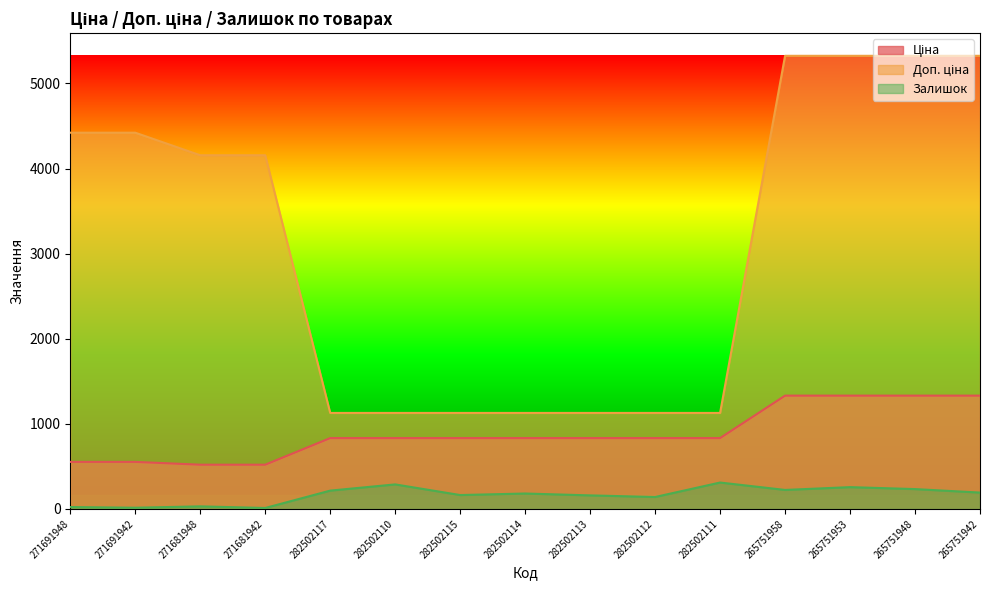

Reading left to right, extract all data points from this chart.

Ціна: 271691948=552.7	271691942=552.7	271681948=519.5	271681942=519.5	282502117=832.4	282502110=832.4	282502115=832.4	282502114=832.4	282502113=832.4	282502112=832.4	282502111=832.4	265751958=1331.2	265751953=1331.2	265751948=1331.2	265751942=1331.2
Доп. ціна: 271691948=4421.4	271691942=4421.4	271681948=4156.3	271681942=4156.3	282502117=1128.0	282502110=1128.0	282502115=1128.0	282502114=1128.0	282502113=1128.0	282502112=1128.0	282502111=1128.0	265751958=5324.9	265751953=5324.9	265751948=5324.9	265751942=5324.9
Залишок: 271691948=22.0	271691942=14.0	271681948=30.0	271681942=11.0	282502117=215.0	282502110=288.0	282502115=163.0	282502114=181.0	282502113=159.0	282502112=140.0	282502111=310.0	265751958=223.0	265751953=256.0	265751948=233.0	265751942=192.0